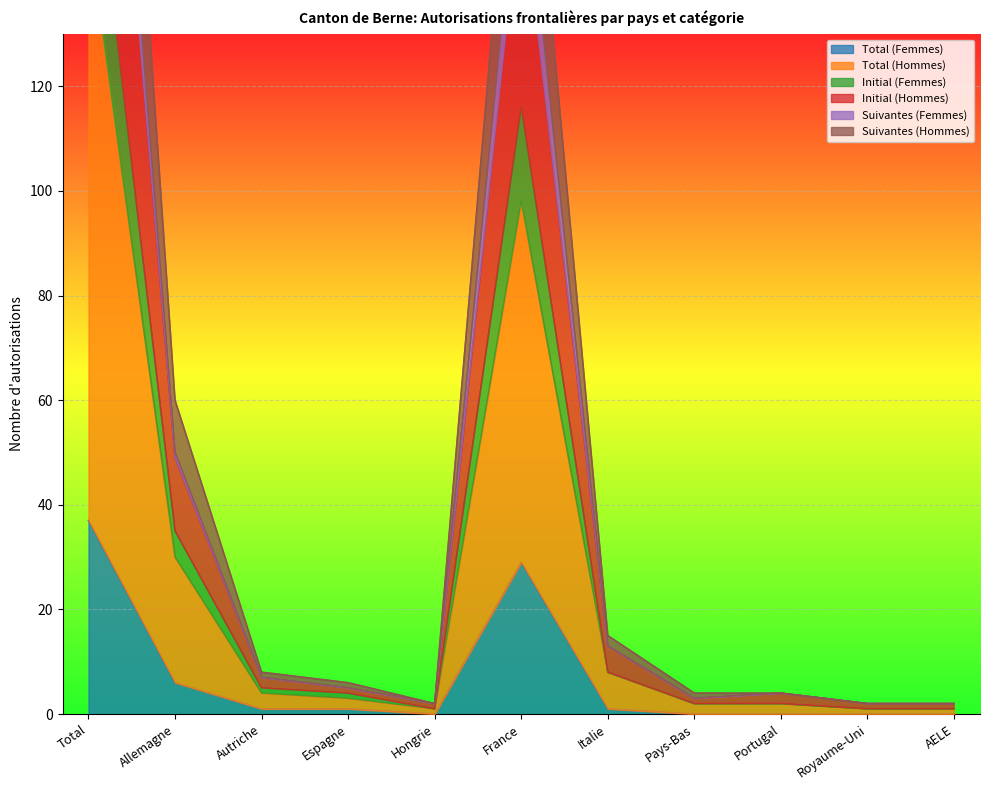

What is the maximum value for Total (Femmes)?

37